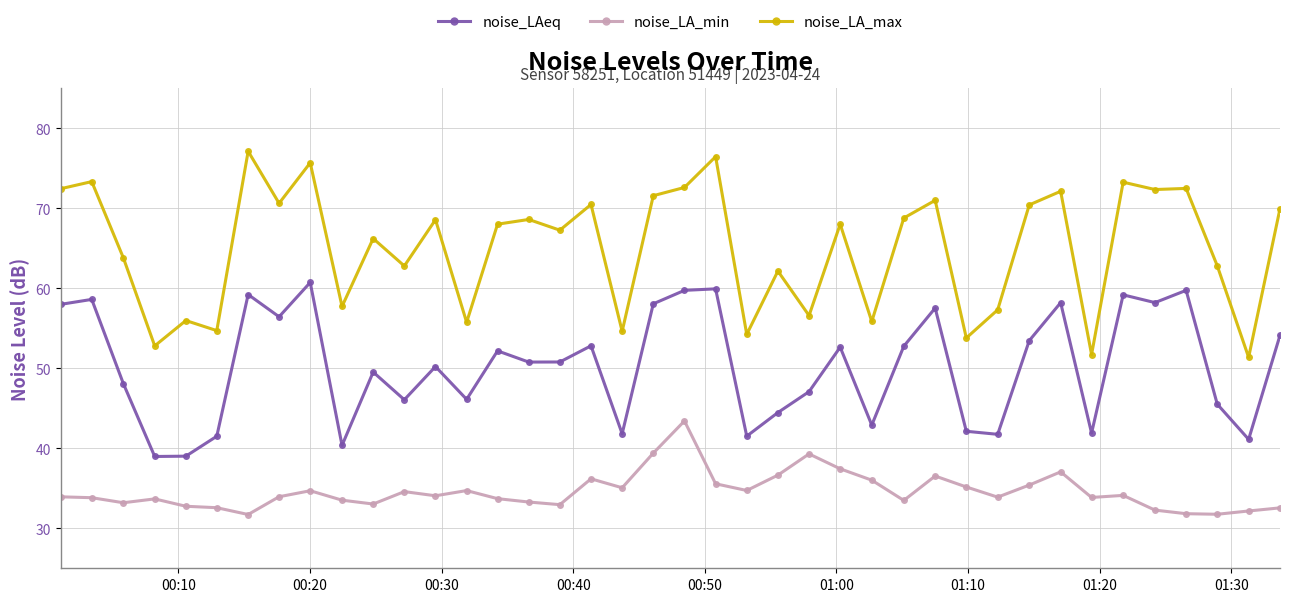

True or false: noise_LAeq and noise_LA_max cross at least once.

False